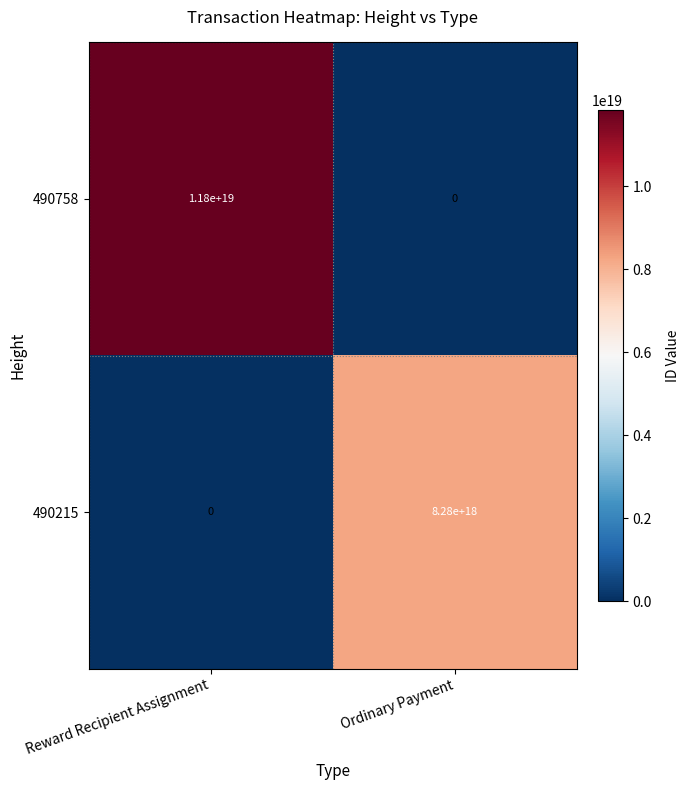

List the series in order of their overall mean, lowest first.

490215, 490758